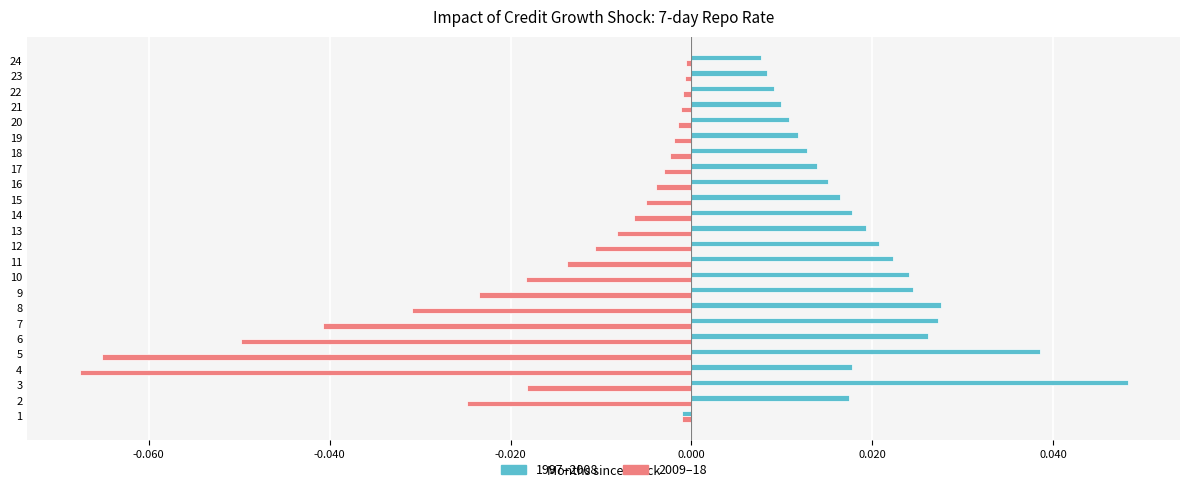

Rank the series by their average value, from highest to lowest.

1997–2008, 2009–18